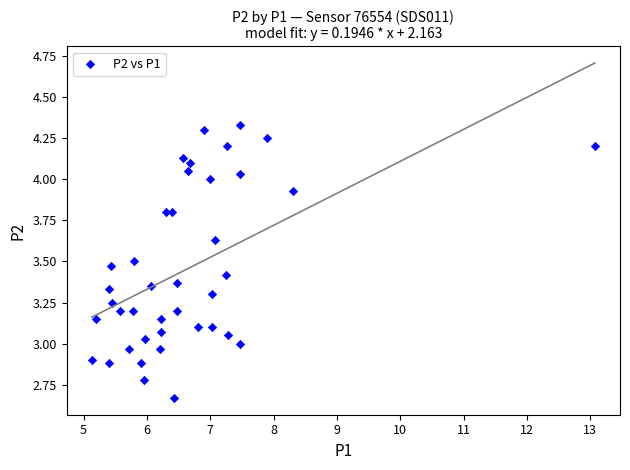

What is the range of X values (max minus min)?

7.9